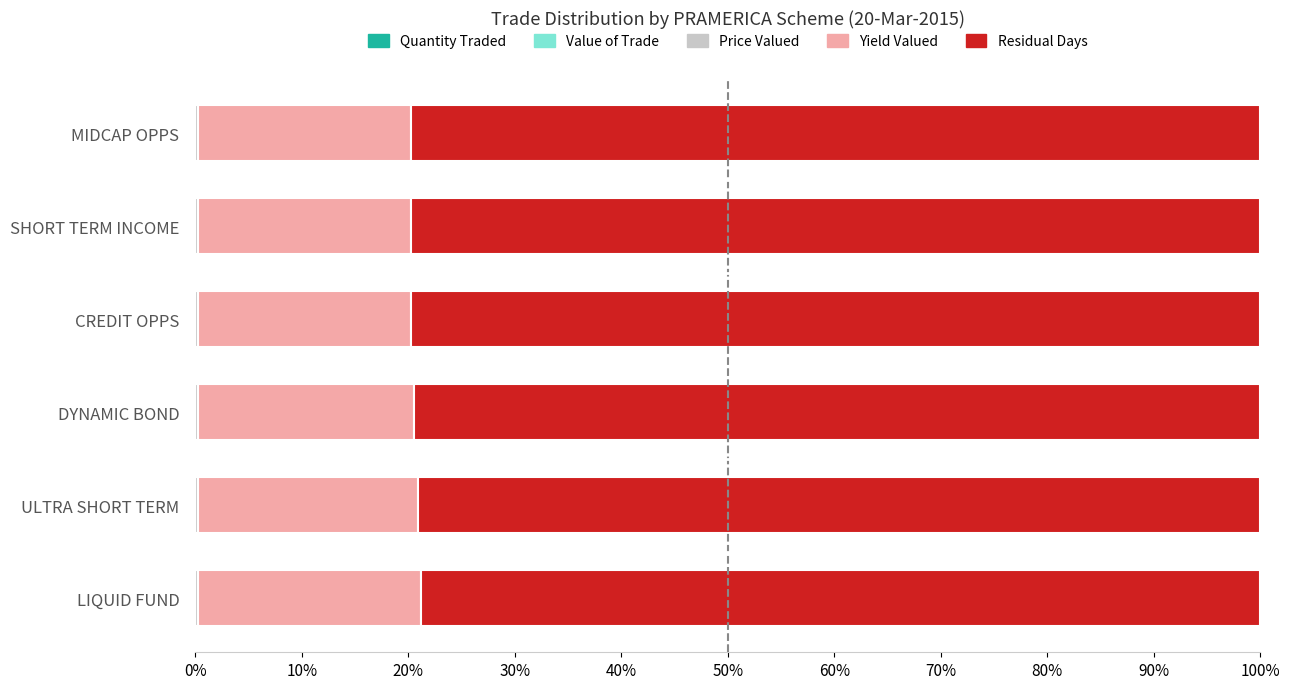

What position from the left is DYNAMIC BOND?

3